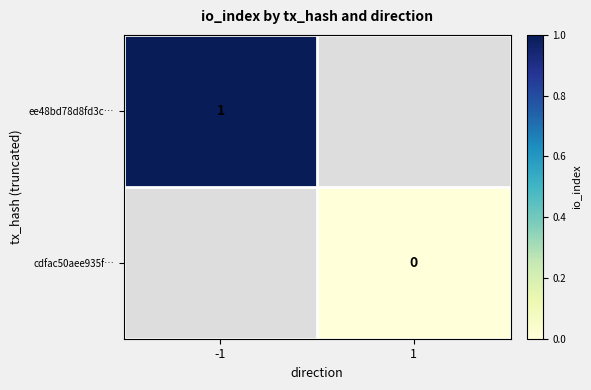

Is the value of cdfac50aee935f… at 1 greater than the value of ee48bd78d8fd3c… at -1?

No